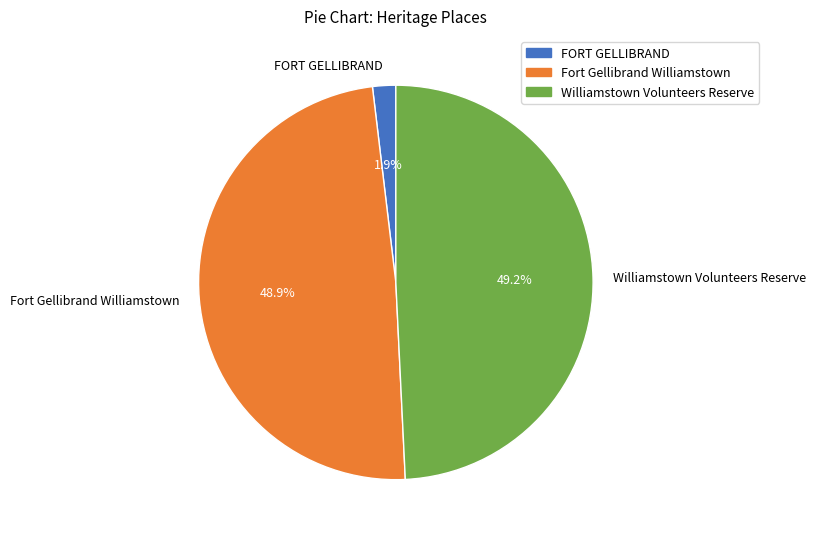

Is Williamstown Volunteers Reserve the majority of the pie?

No